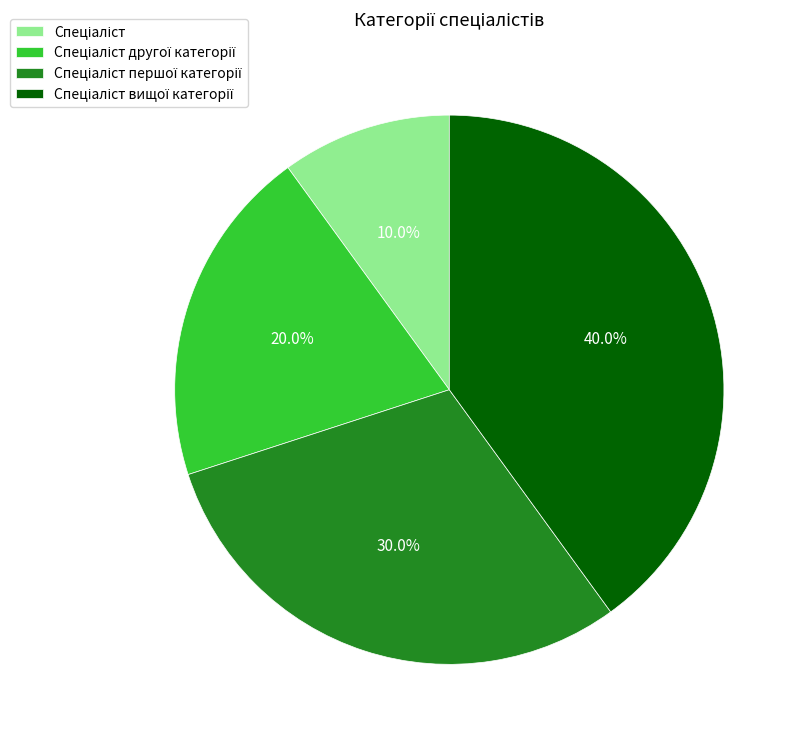

To the nearest percent, what is the difference between the largest and smallest slice percentages?

30%